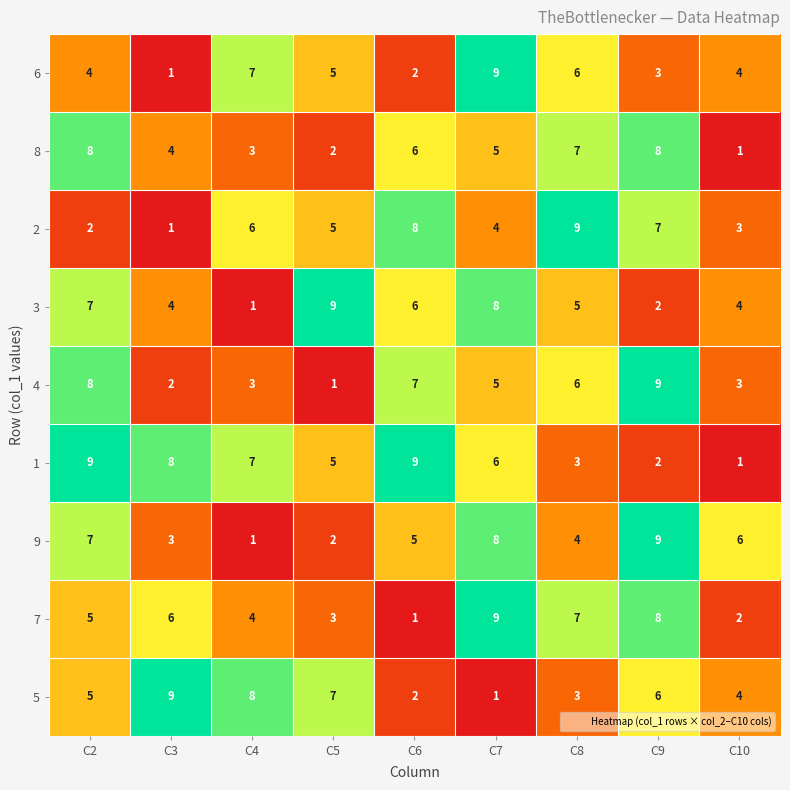

What is the sum of the 1 values at C5 and C10?

6